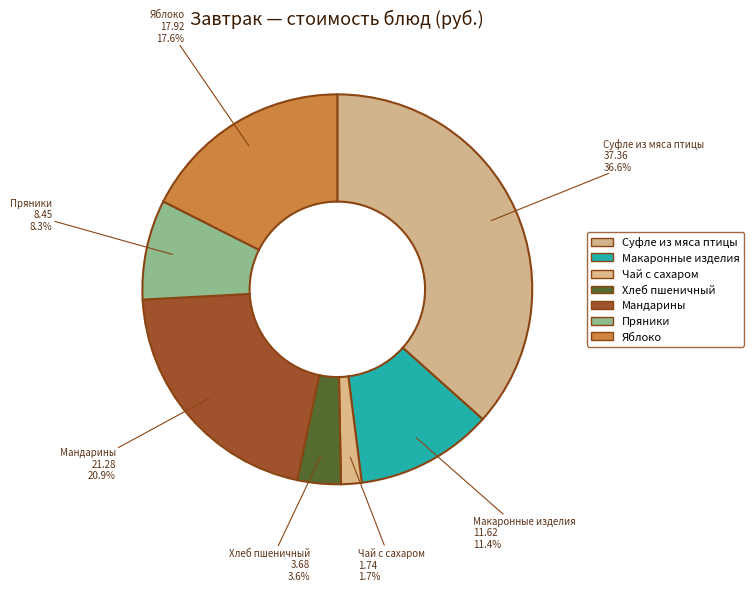

What is the smallest slice in the pie chart?

Завтрак (Чай с сахаром)